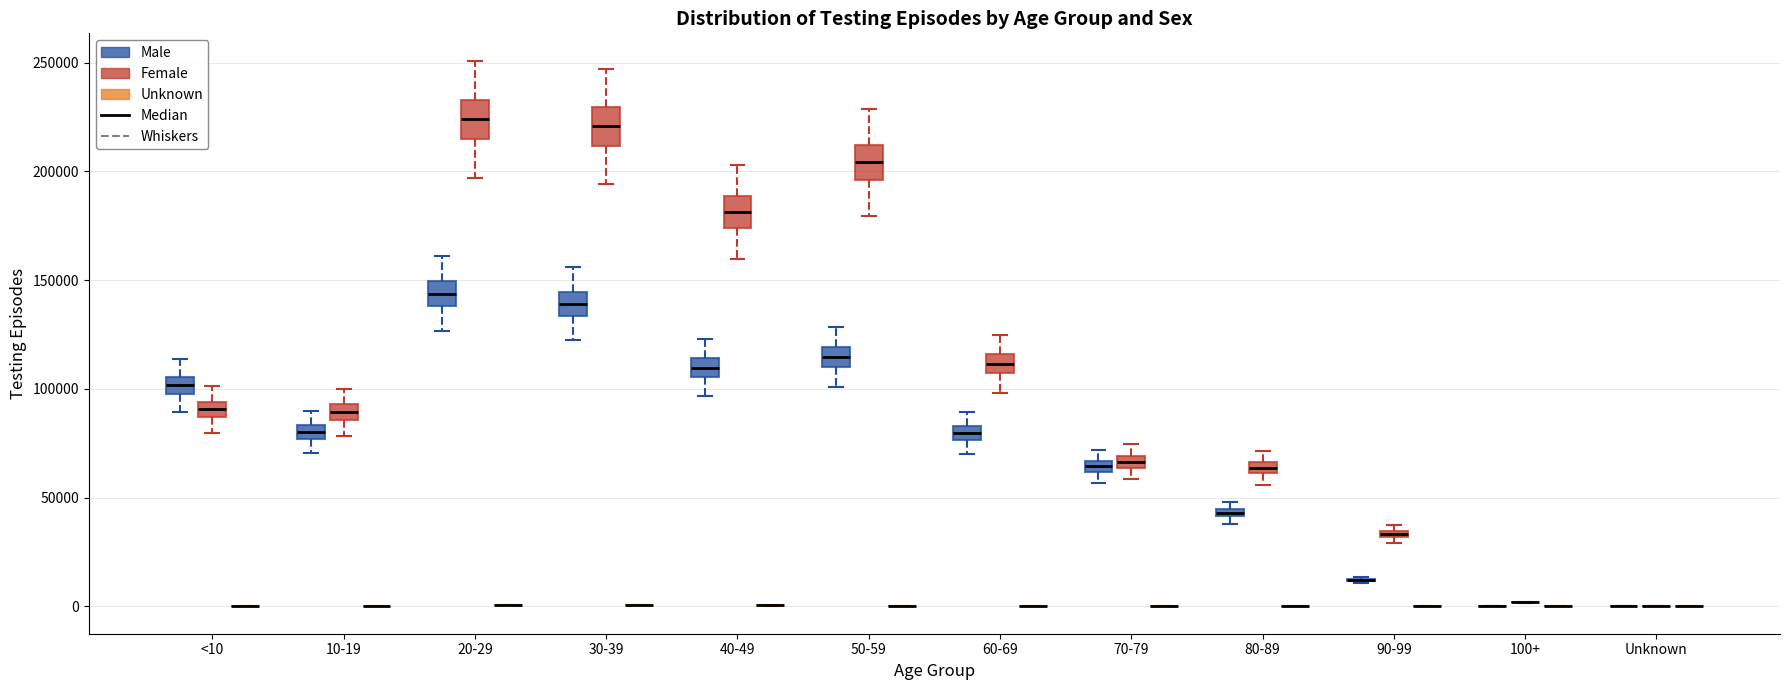

Where is the lower edge of the box for 90-99 (Female) on the y-axis? The values are not printed on the chart, so give them approximately, as read against the axis.

30000